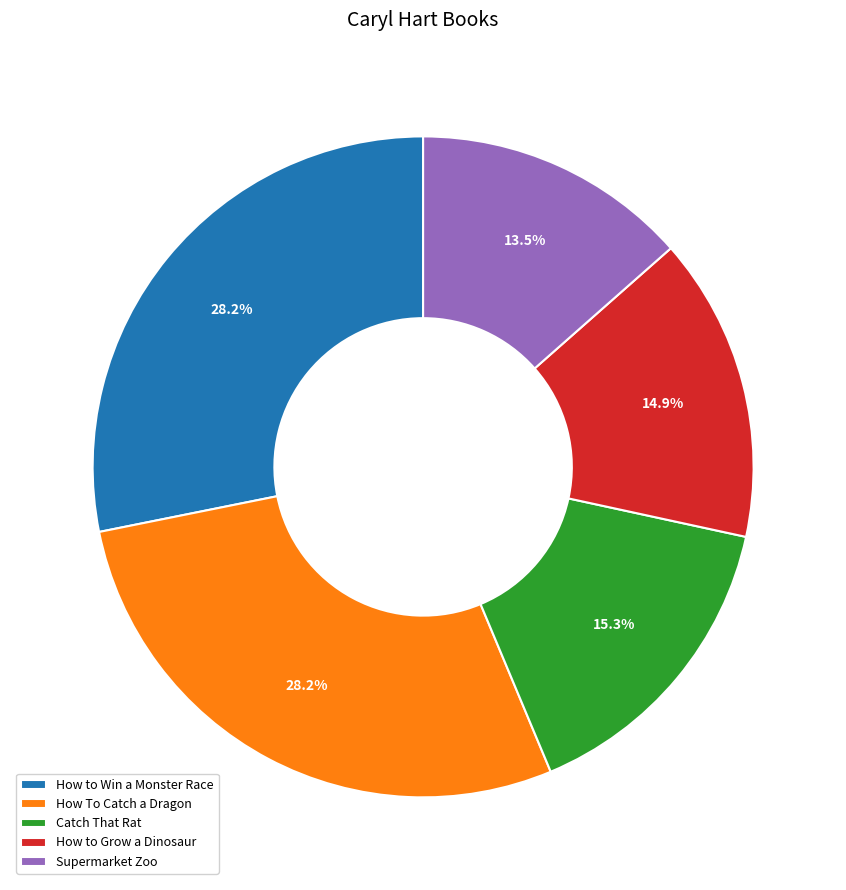

Which category has the smallest portion of the pie?

Supermarket Zoo